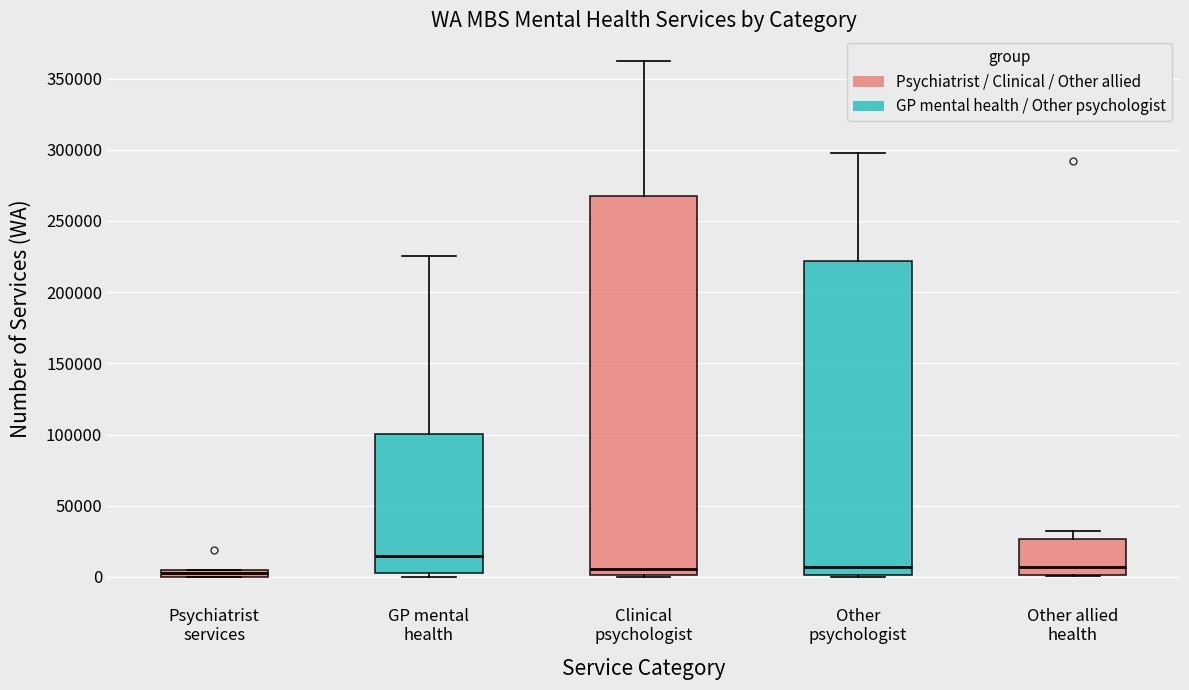

Which box is the tallest, from its lower edge to its upper edge?

Clinical psychologist